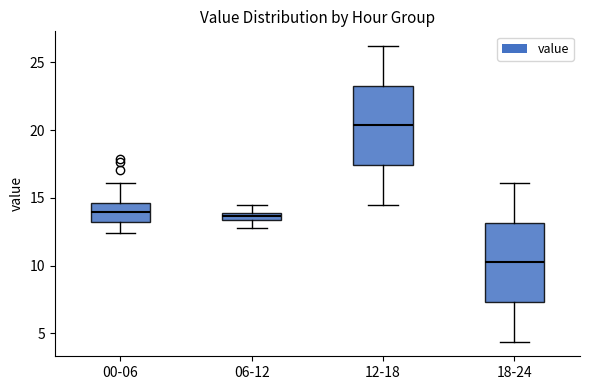

Where does the lower whisker of the box for 18-24 end on the y-axis? The values are not printed on the chart, so give them approximately, as read against the axis.

4.5